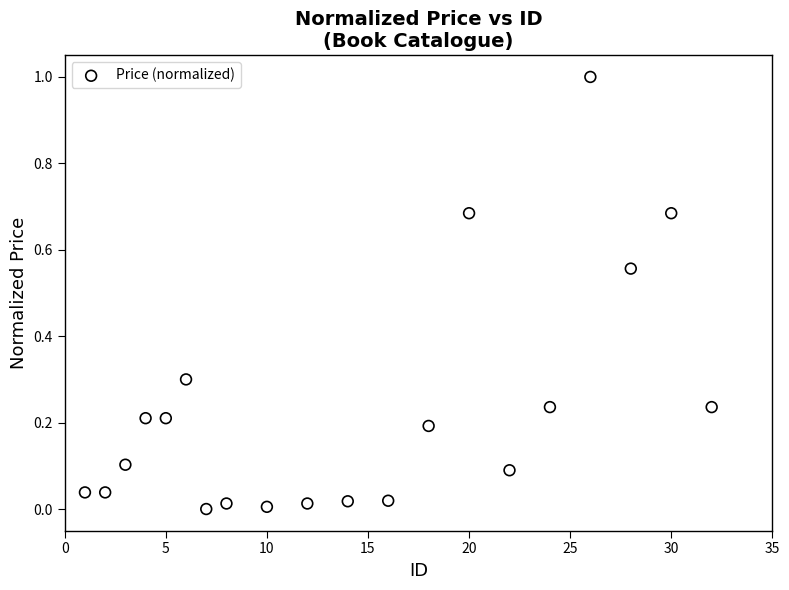

What is the range of Y values (max minus min)?

1.0